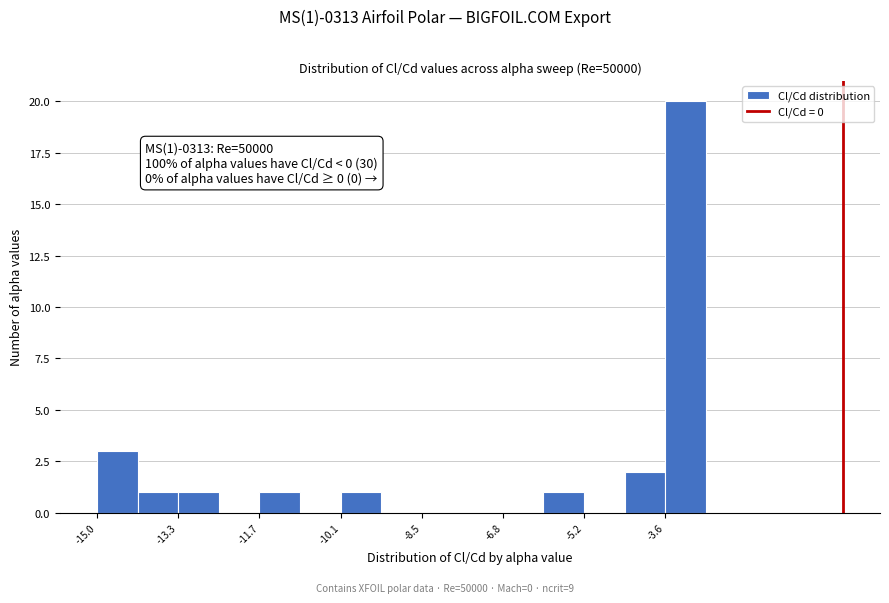

Over which range of the x-axis is the bar tallest?

-3.6 to -2.8